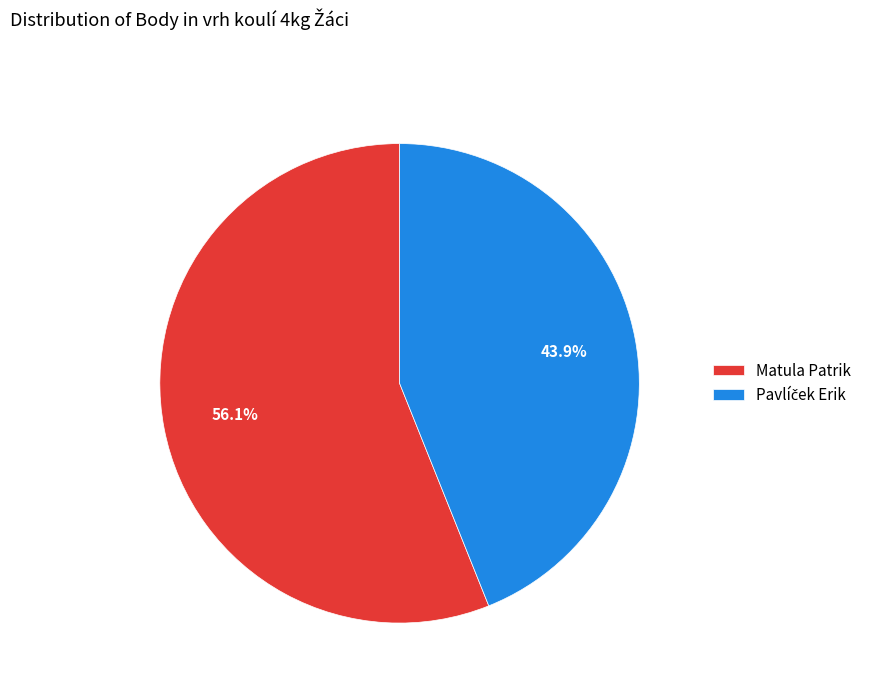

Which slice is the largest?

Matula Patrik